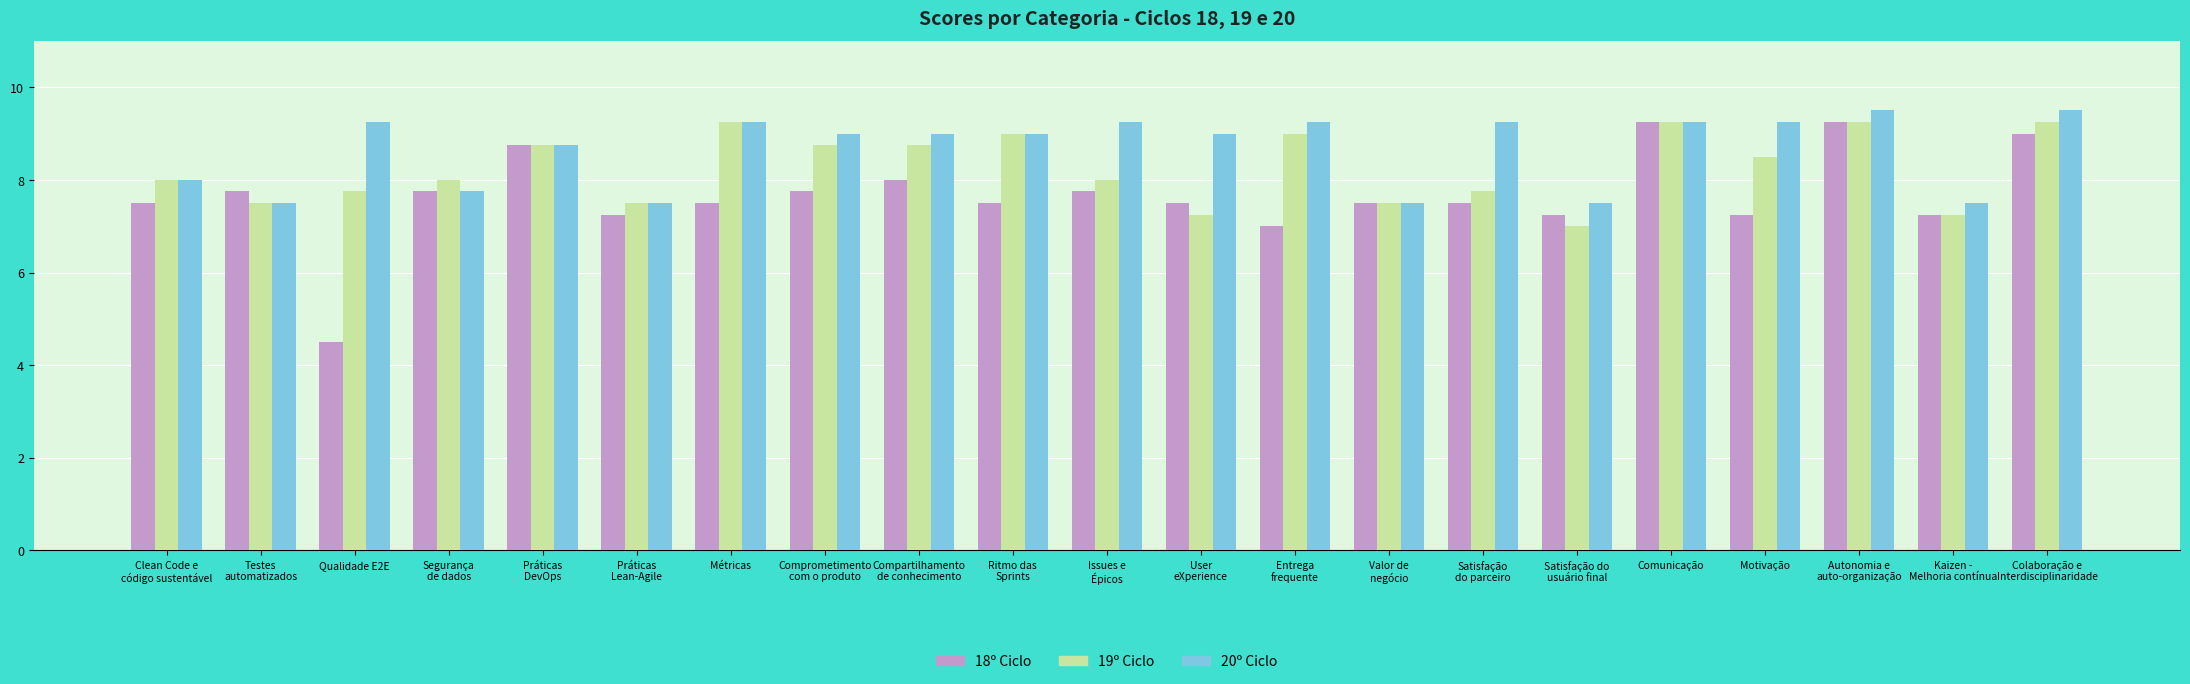

Which series has the largest range (max minus min)?

18º Ciclo